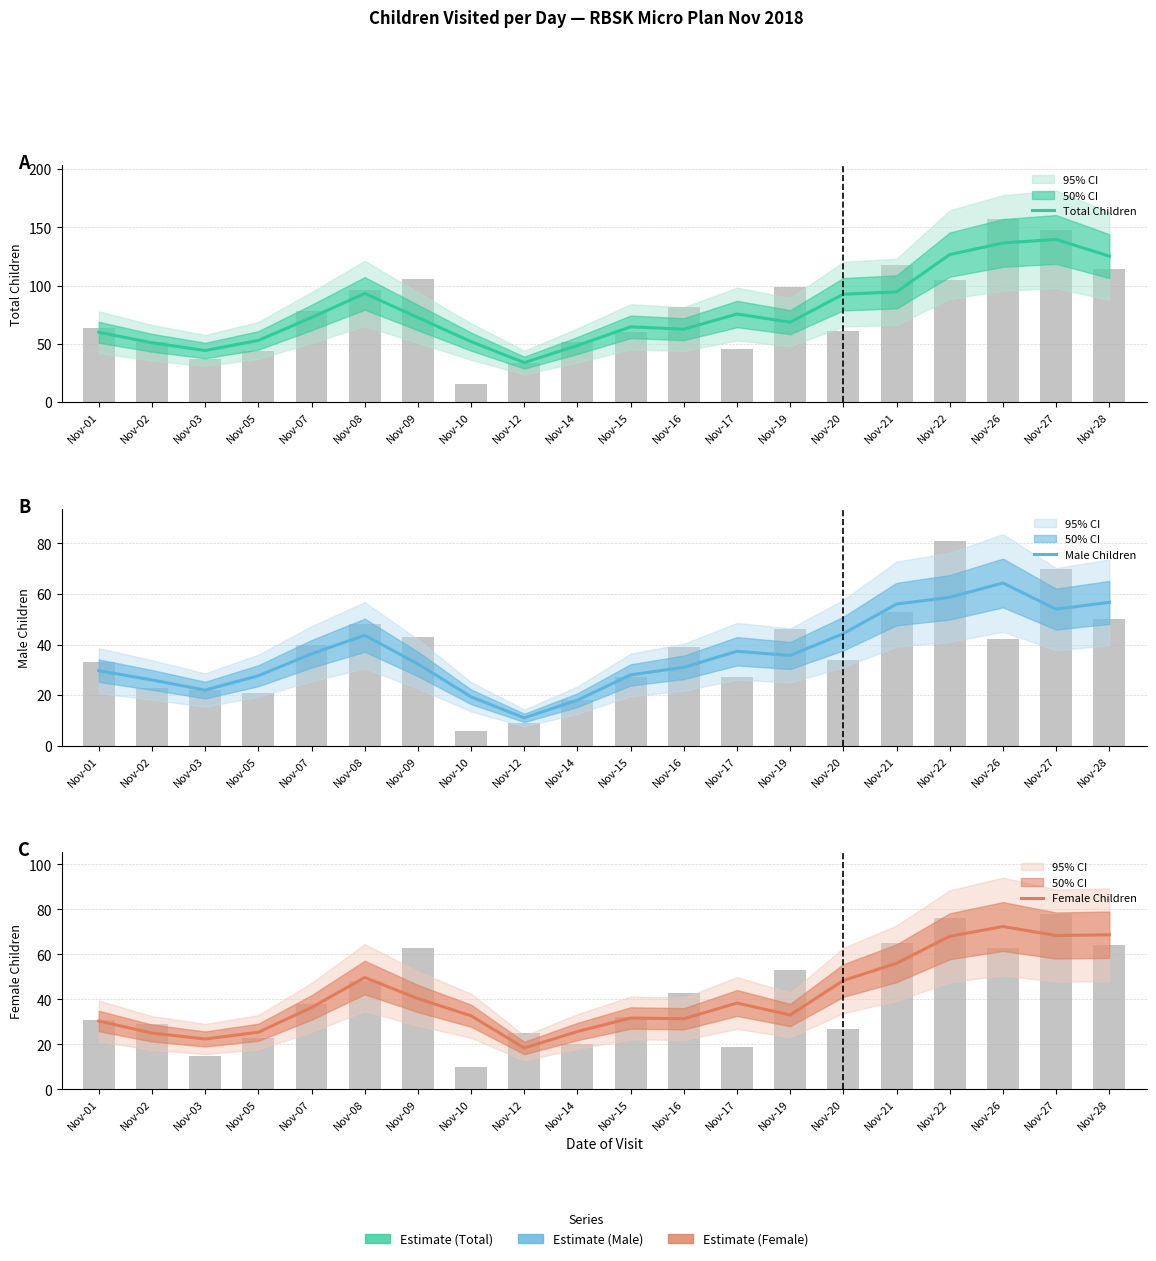

Is it true that Total Children equals 186.7 at Nov-27?

False